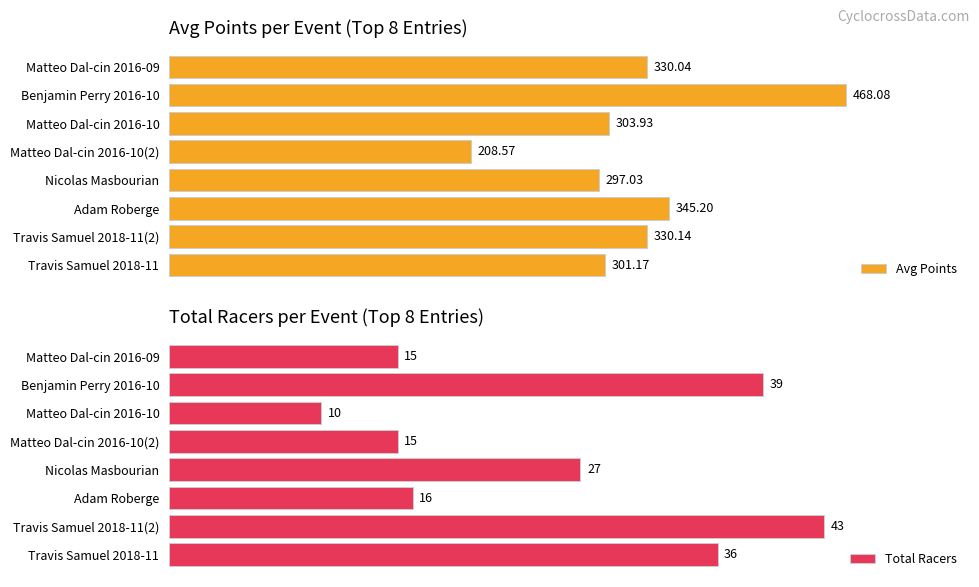

Which category has the highest value in the Total Racers series?

Travis Samuel 2018-11(2)